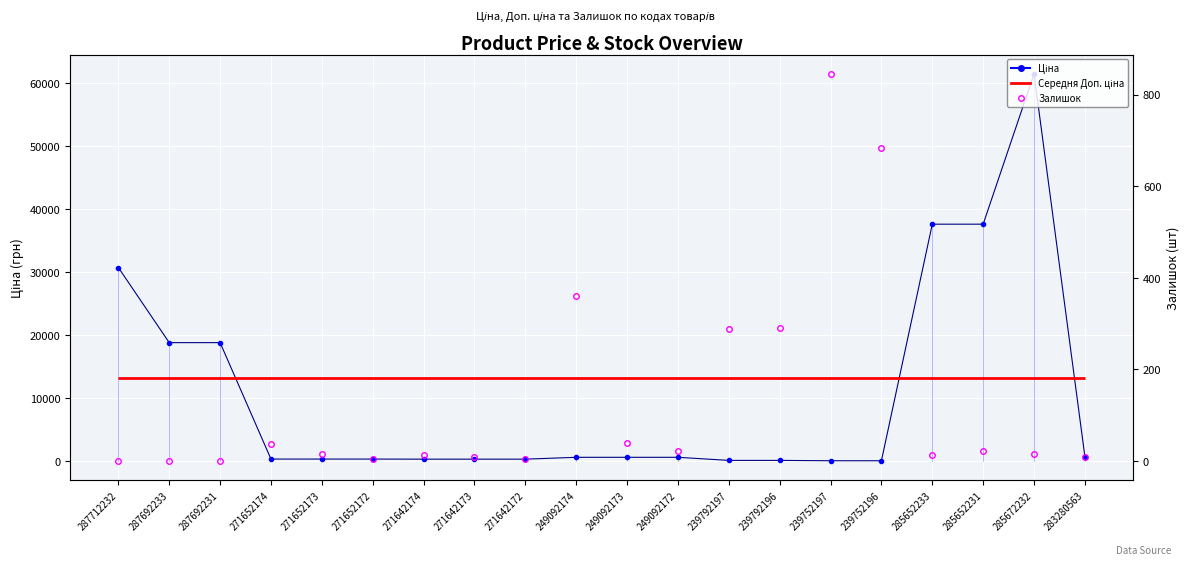

Which series ends up on top after the final intersection of Ціна and Залишок?

Ціна